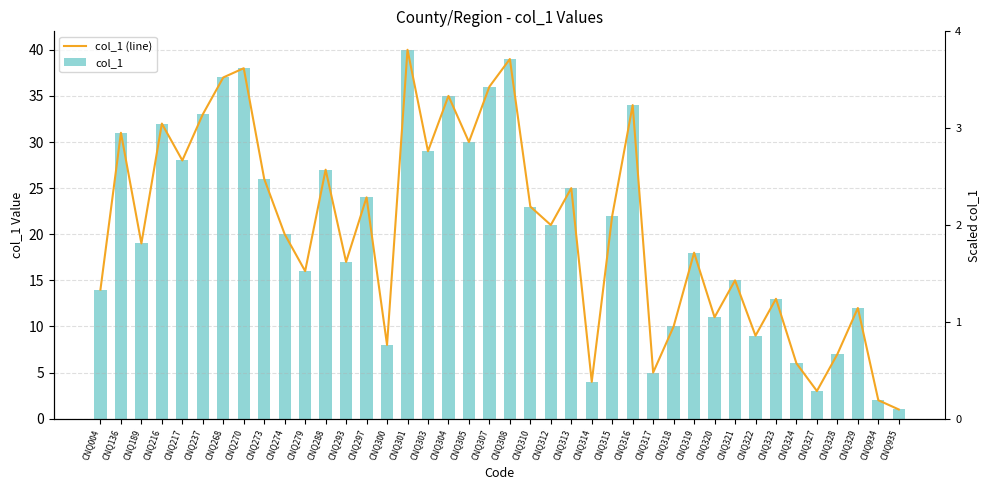

Which has a higher value, CNQ189 or CNQ274?

CNQ274